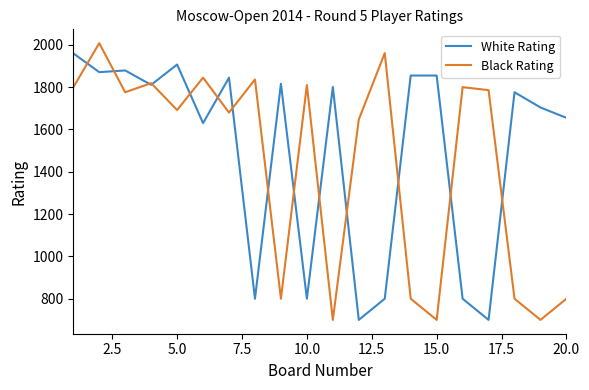

Which series has the largest total across all categories?

White Rating